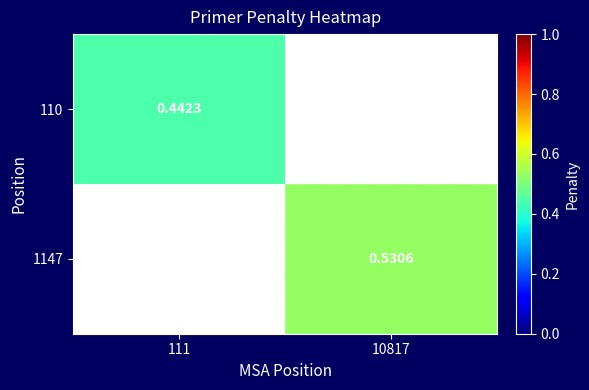

What is the total value across all series at 10817?

0.5